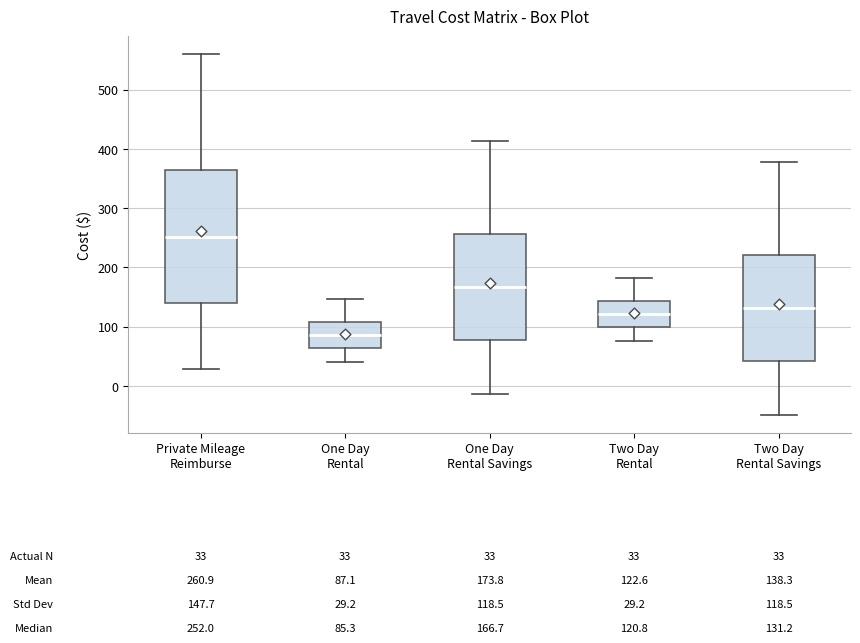

Which box has the lowest median line?

One Day Rental